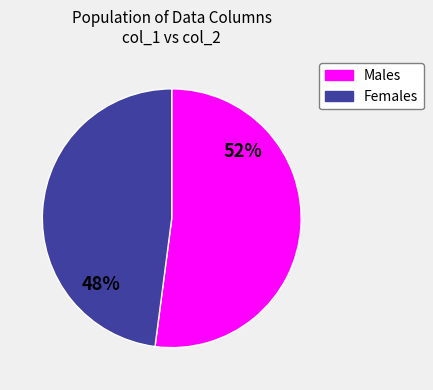

To the nearest percent, what is the average slice percentage?

50%